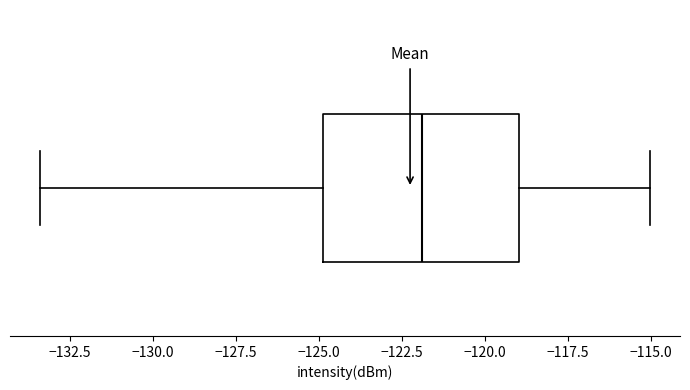

Where does the median line of the box sit on the x-axis? The values are not printed on the chart, so give them approximately, as read against the axis.

-122.0